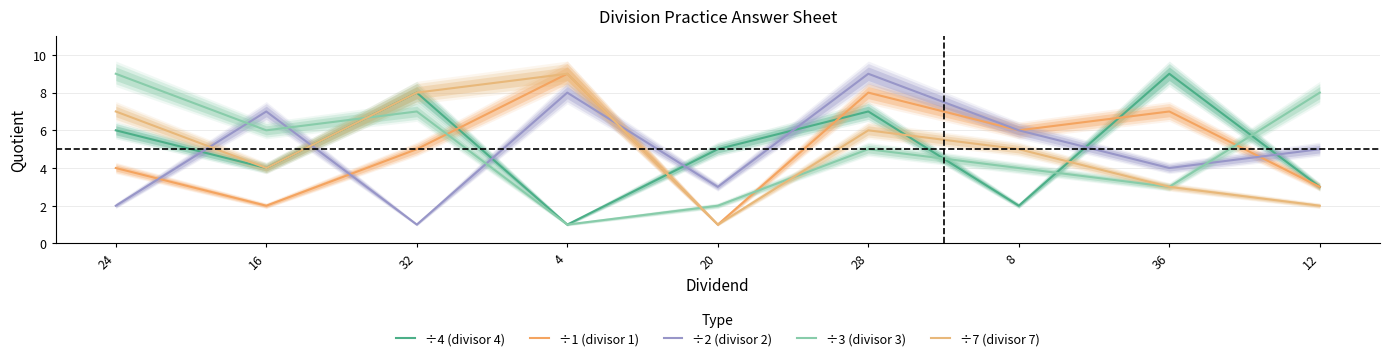

What is the label of the 4th point from the left?

4